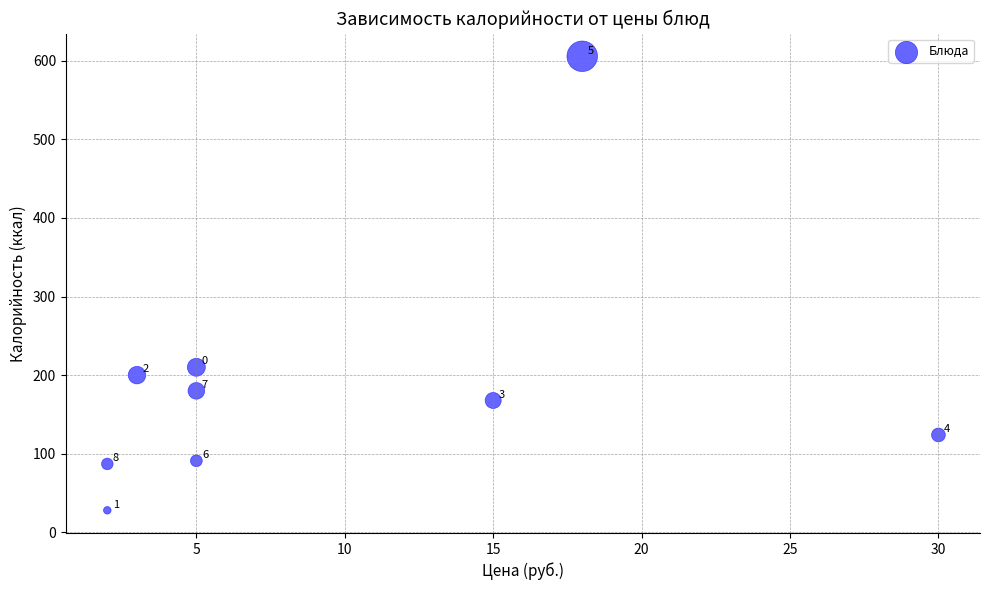

What is the range of X values (max minus min)?

28.0